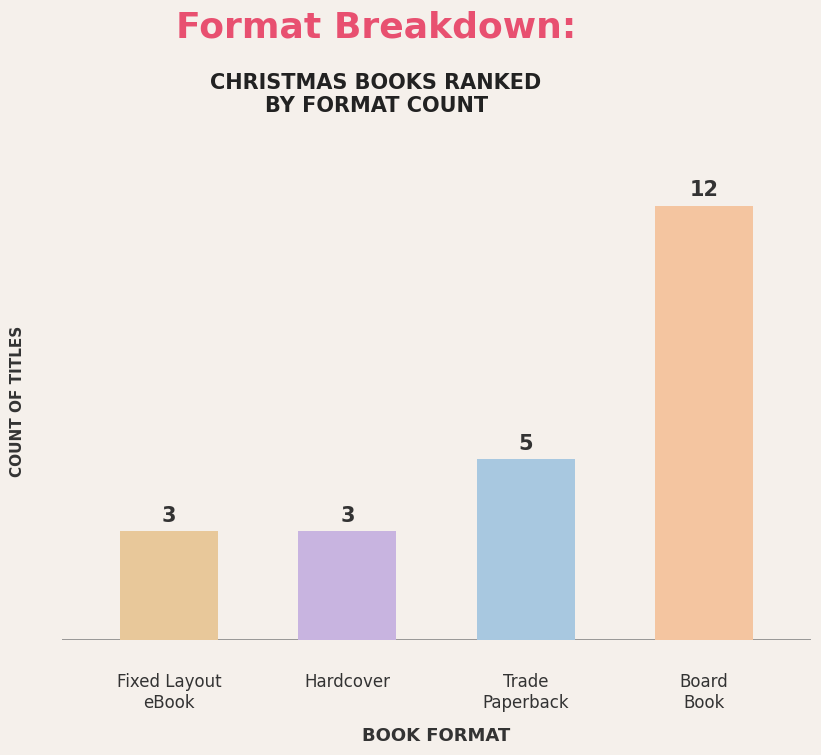

What is the ratio of the value at Fixed Layout eBook to the value at Board Book?

0.2